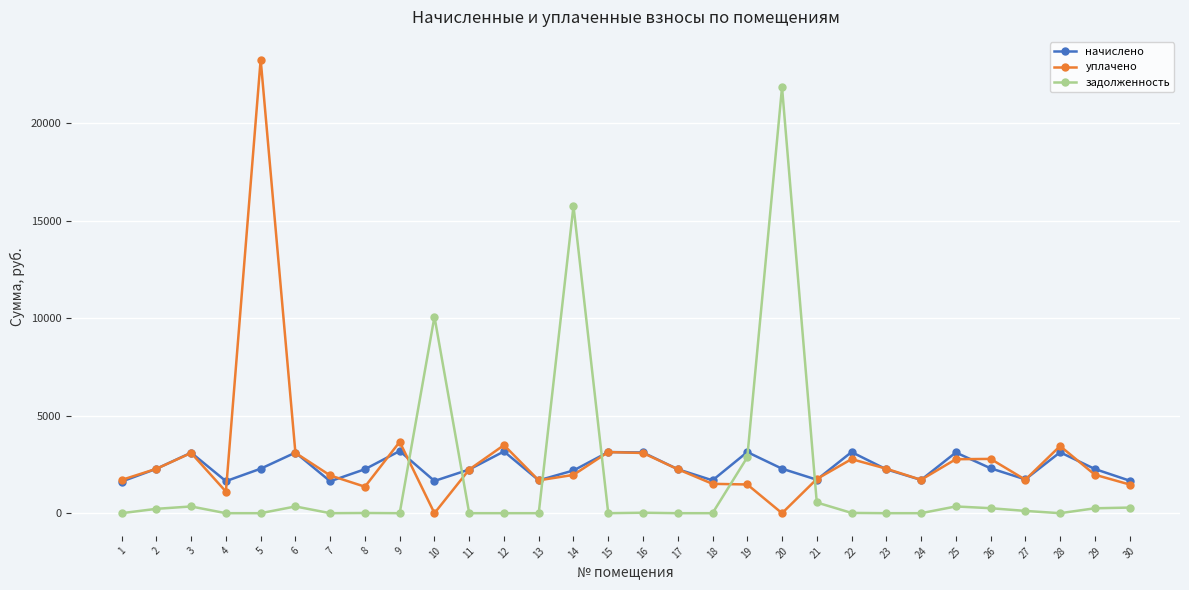

In начислено, how many points are higher than both neighbors (excluding endpoints)?

9